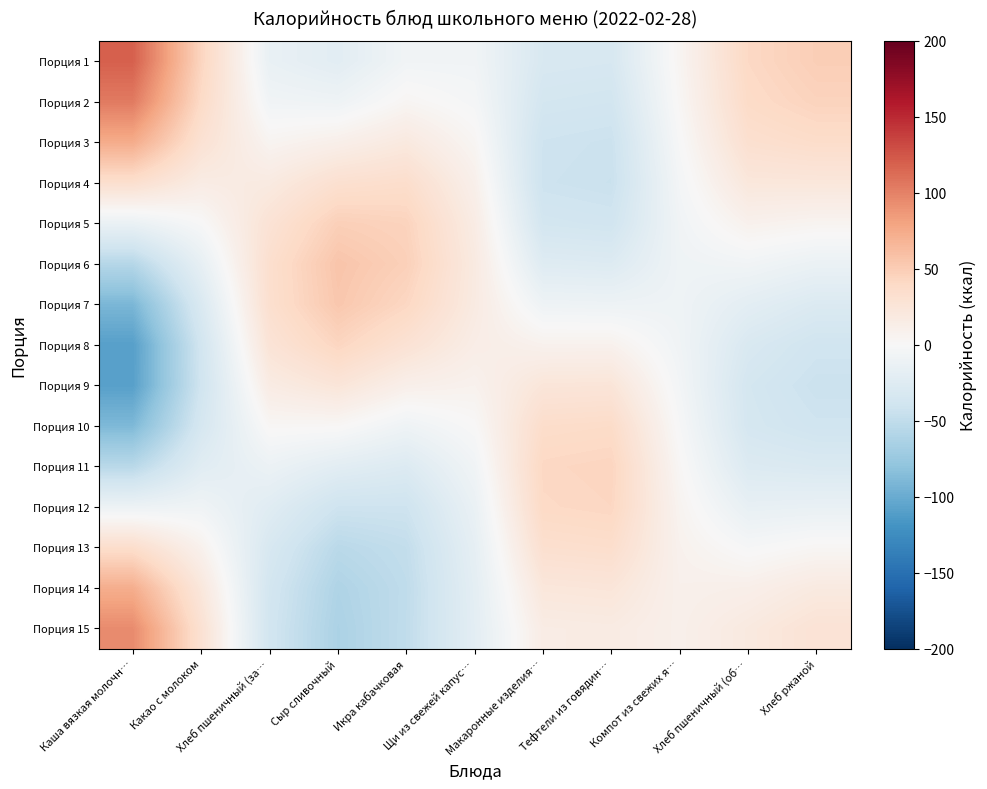

How many data points does each series have?

11